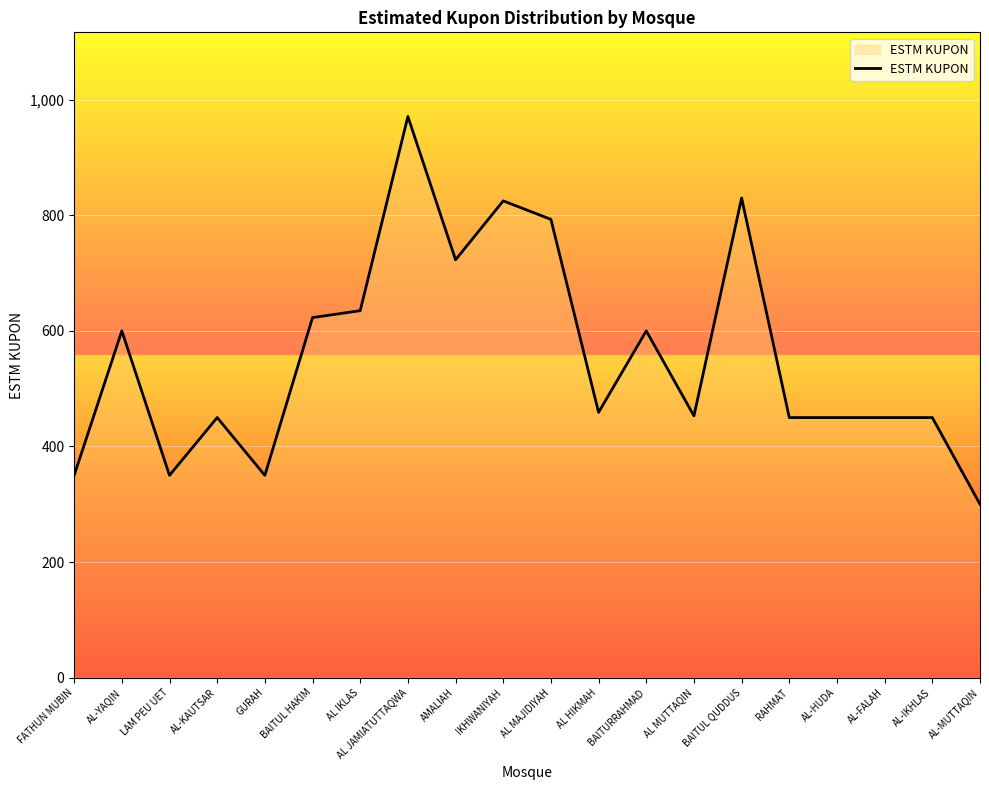

What is the difference between the maximum and minimum values?

671